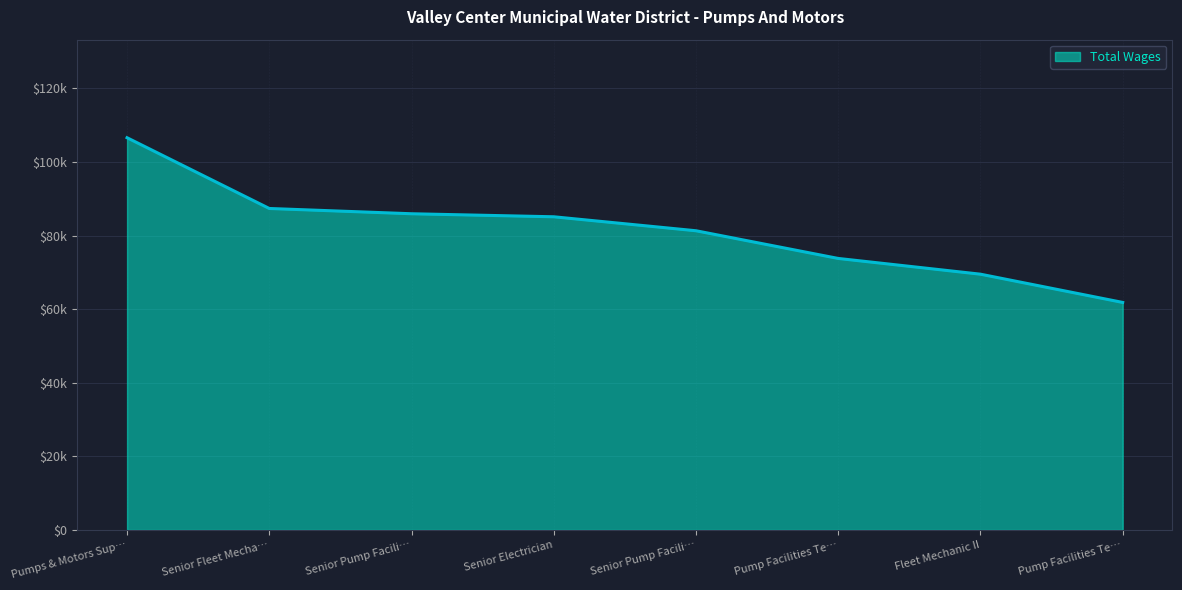

Does the chart have visible grid lines?

Yes